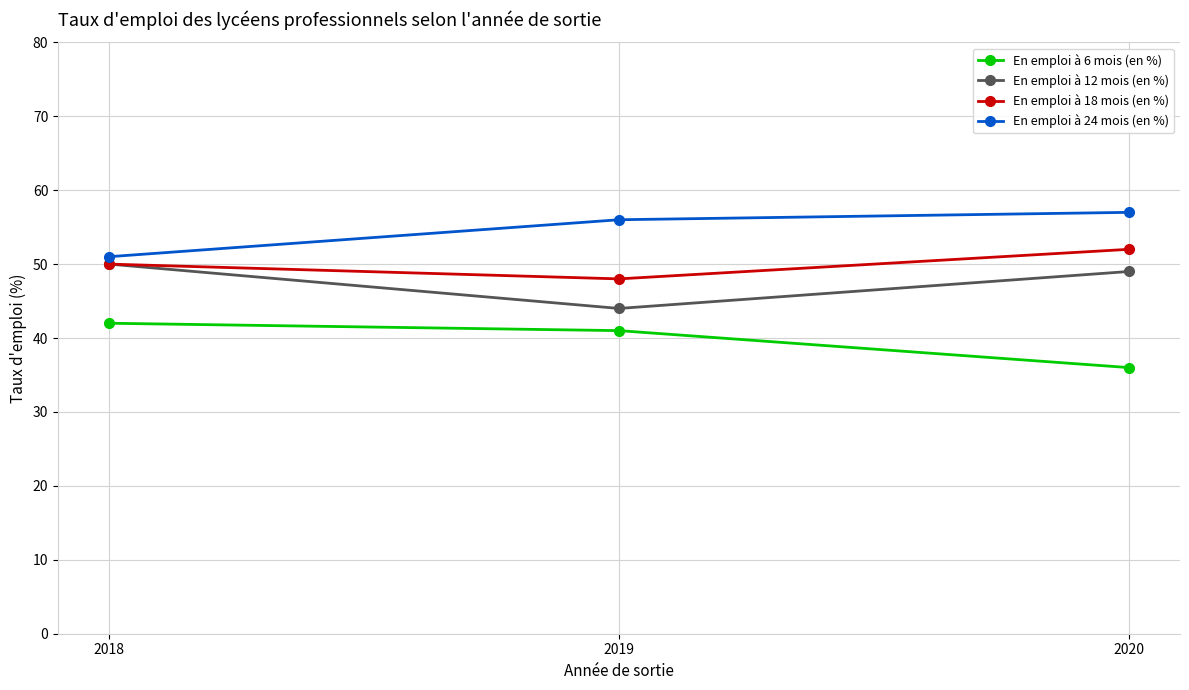

Rank the series at 2019 from lowest to highest value.

En emploi à 6 mois (en %), En emploi à 12 mois (en %), En emploi à 18 mois (en %), En emploi à 24 mois (en %)